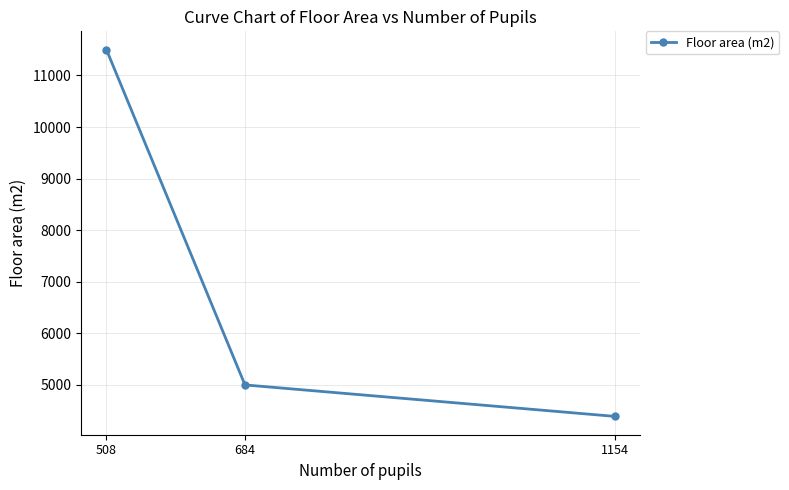

Count the number of data series in this chart.

1